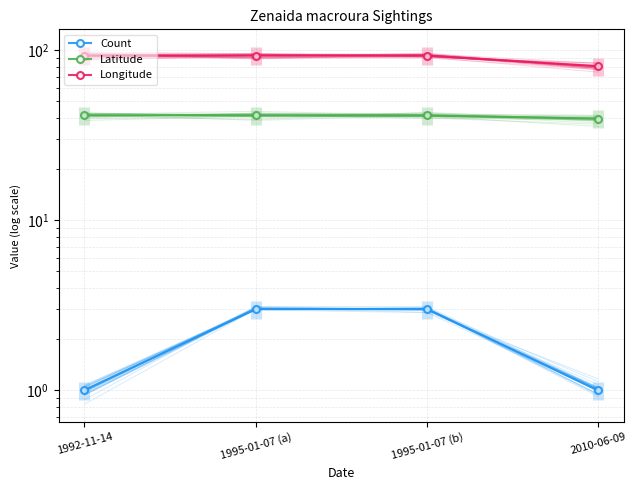

What is the difference between the maximum and minimum values in the Longitude series?

12.6